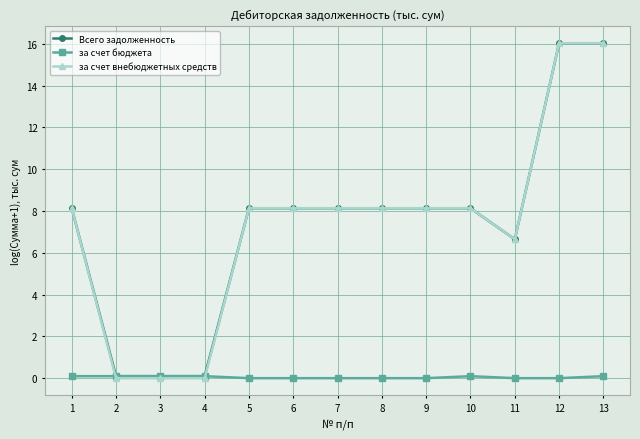

Which series has the largest range (max minus min)?

за счет внебюджетных средств